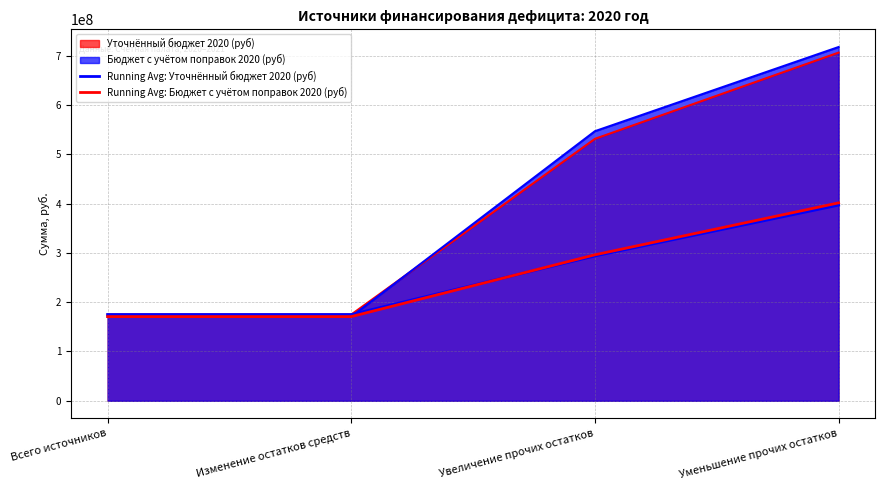

Does the chart display data point markers on the line(s)?

No